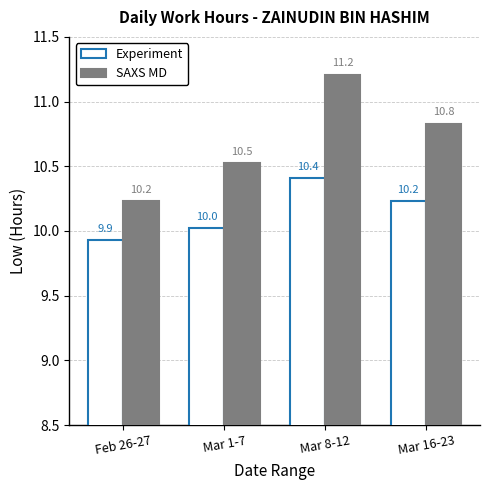

List the series in order of their overall mean, lowest first.

Experiment, SAXS MD